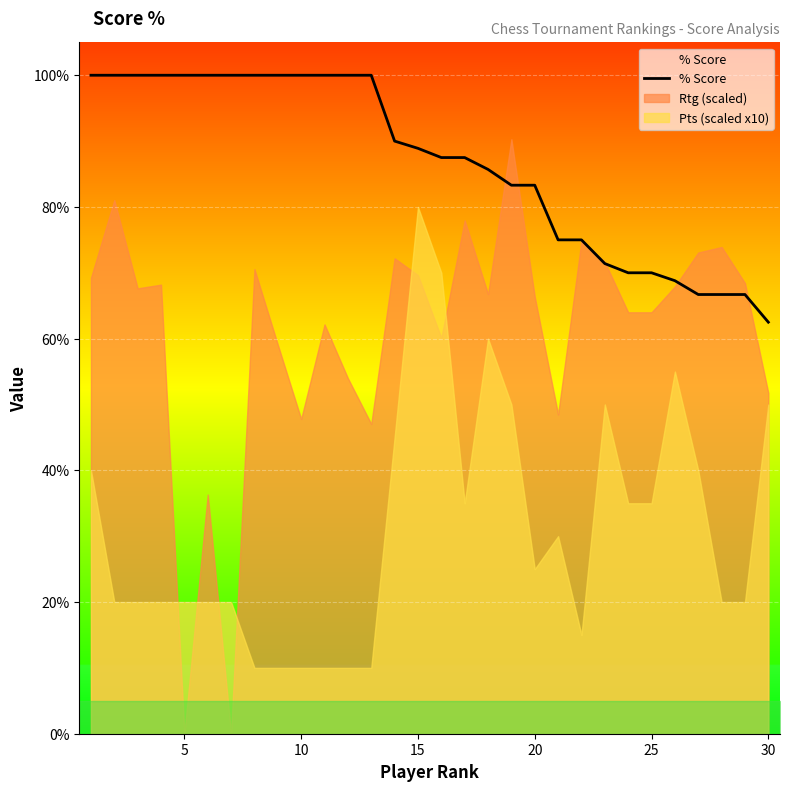

At which label does % Score reach its minimum?

30